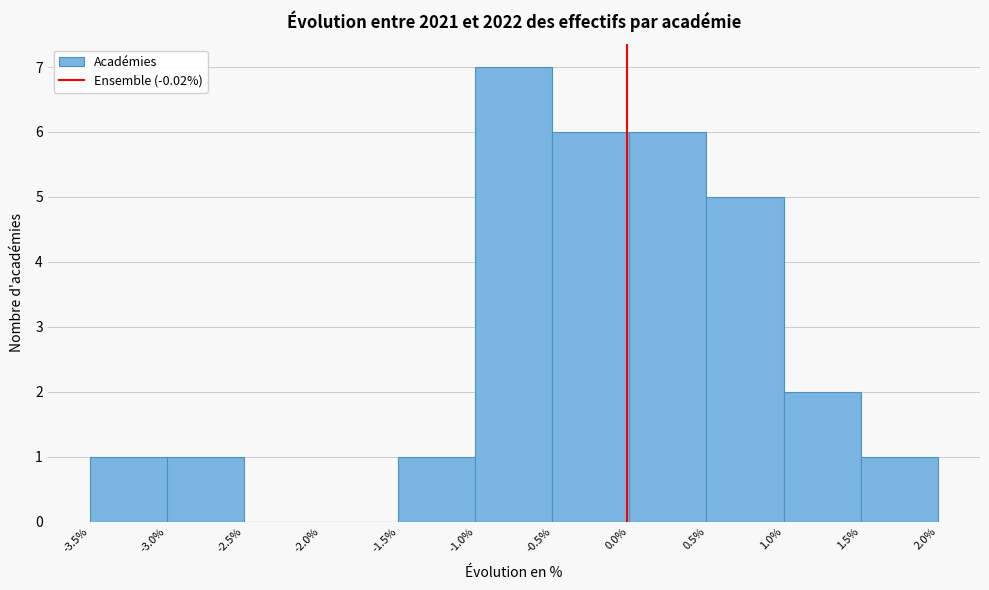

Reading left to right, transcribe this chart: for each bar, give the range it covers on the x-axis and its height. The values are not printed on the chart, so give them approximately, as read against the axis.

-3.5% to -3.0%: 1
-3.0% to -2.5%: 1
-2.5% to -2.0%: 0
-2.0% to -1.5%: 0
-1.5% to -1.0%: 1
-1.0% to -0.5%: 7
-0.5% to 0.0%: 6
0.0% to 0.5%: 6
0.5% to 1.0%: 5
1.0% to 1.5%: 2
1.5% to 2.0%: 1